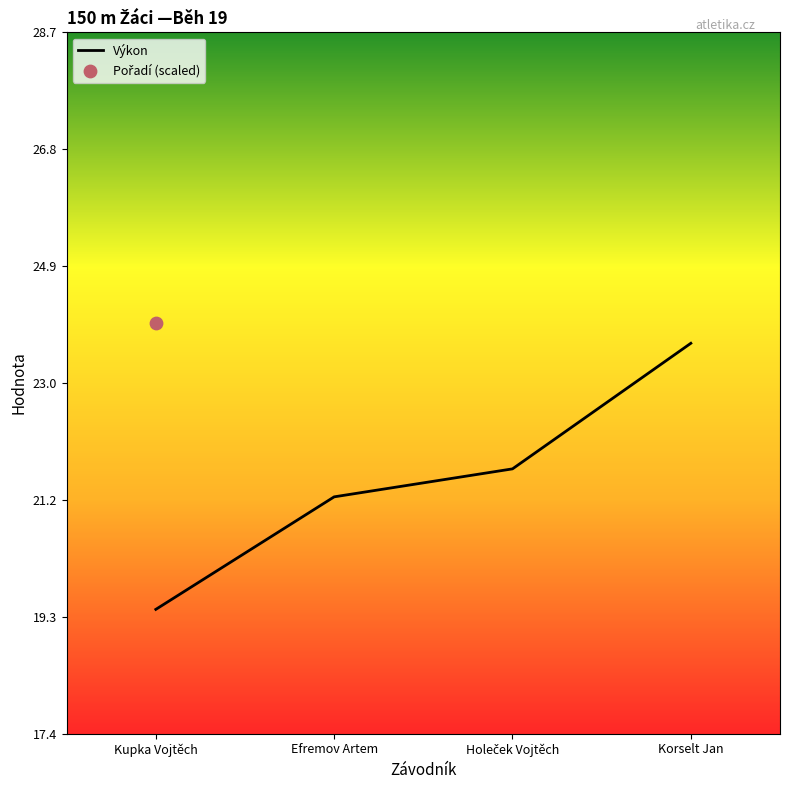

Is the value of Výkon at Holeček Vojtěch greater than the value of Pořadí (scaled) at Korselt Jan?

No